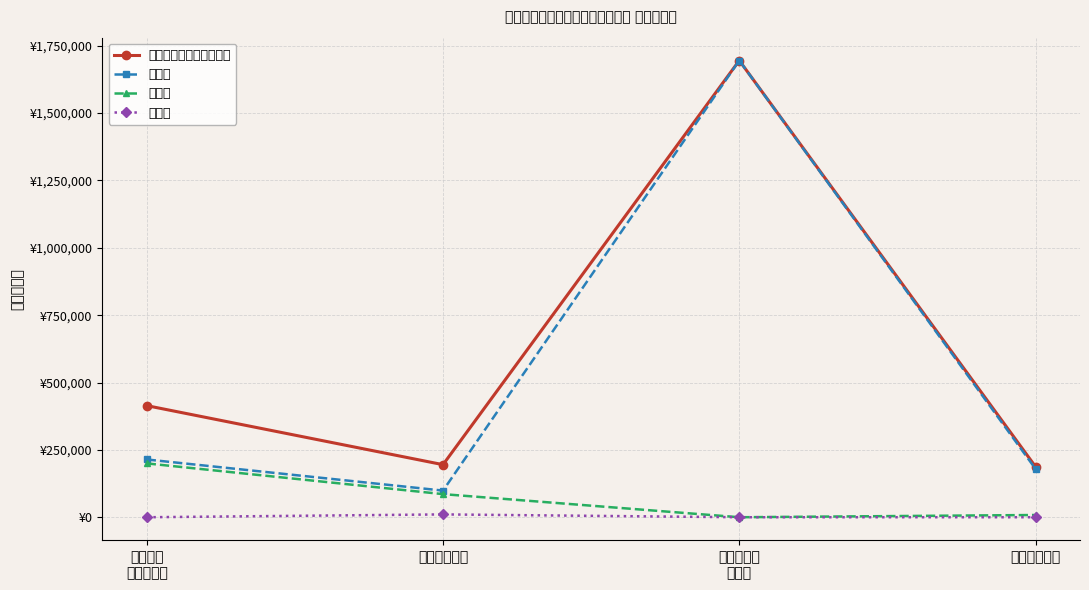

At which label does 子项一 reach its peak?

商业服务业
等支出